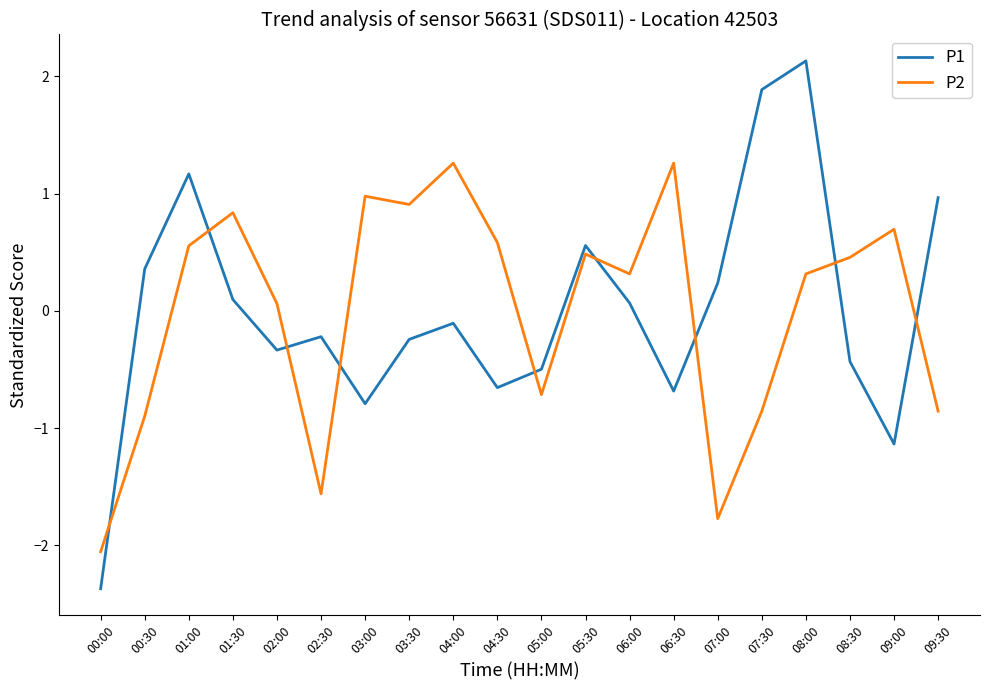

The value of P2 at 05:30 is 0.2. True or false?

False